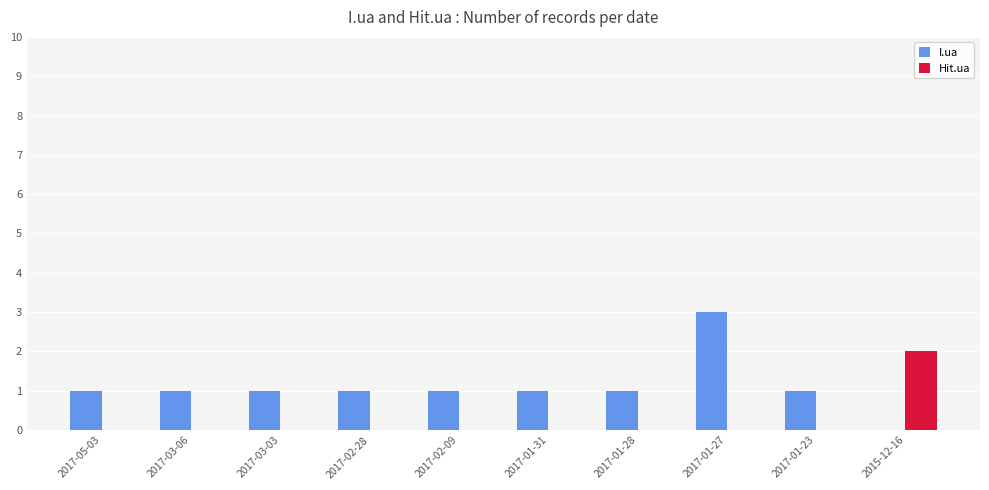

At which label does I.ua reach its peak?

2017-01-27